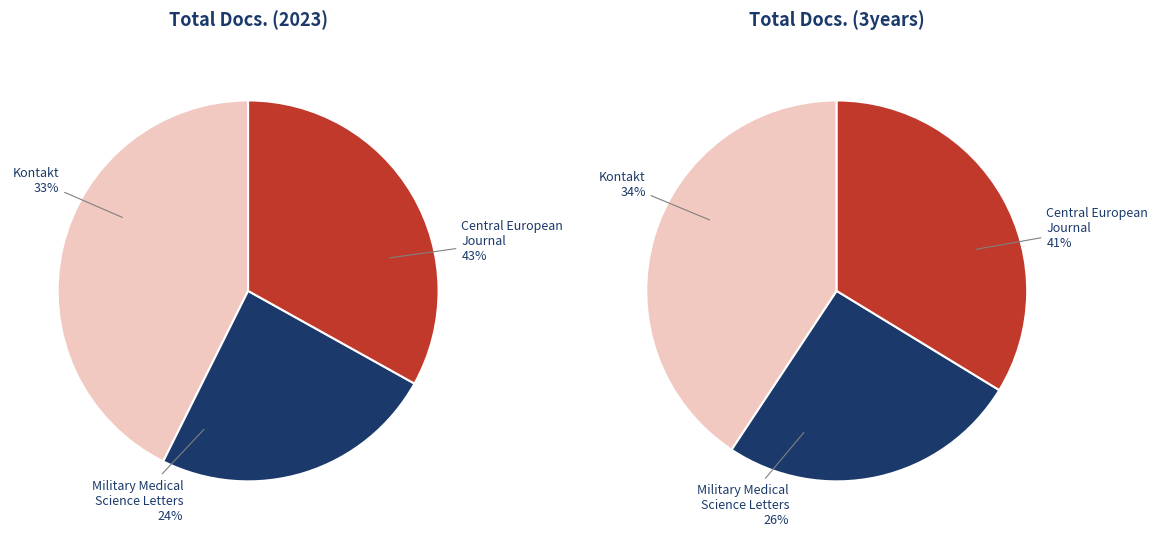

How many slices are in this pie chart?

3